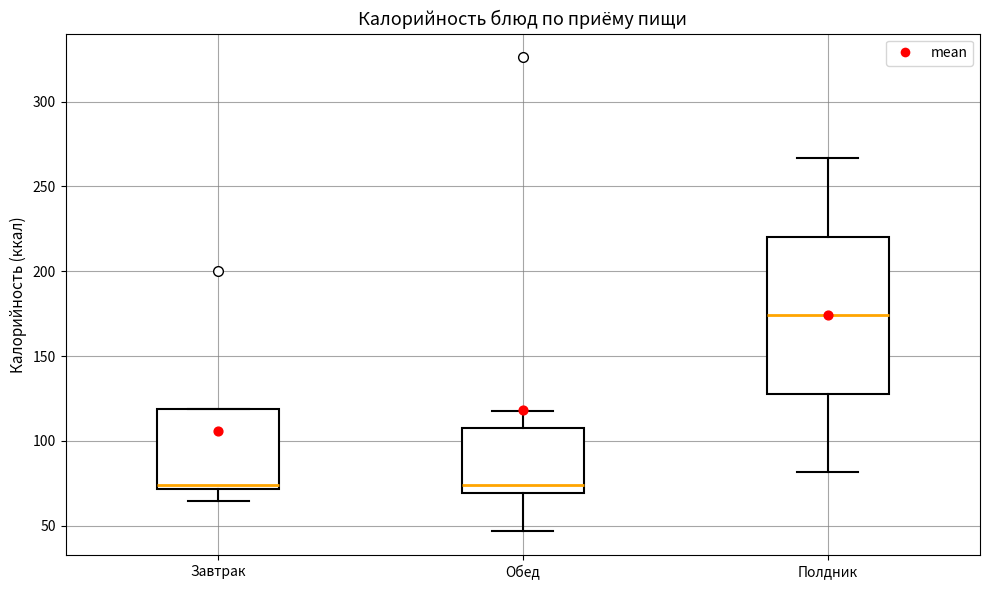

Comparing the boxes themselves (not the whiskers), which one is the tallest?

Полдник